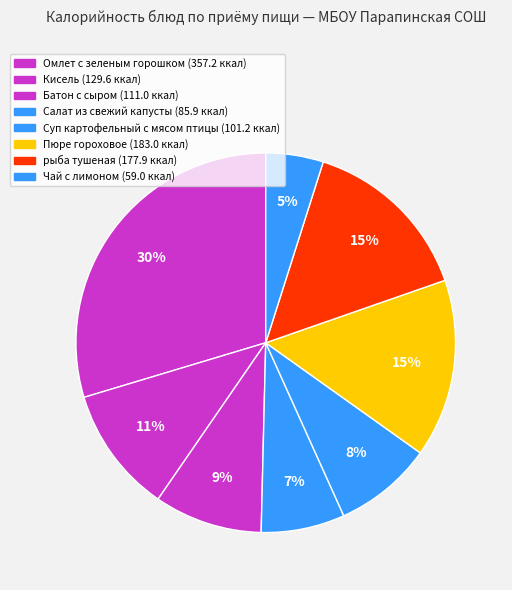

Is it true that Омлет с зеленым горошком is 30% of the pie?

True